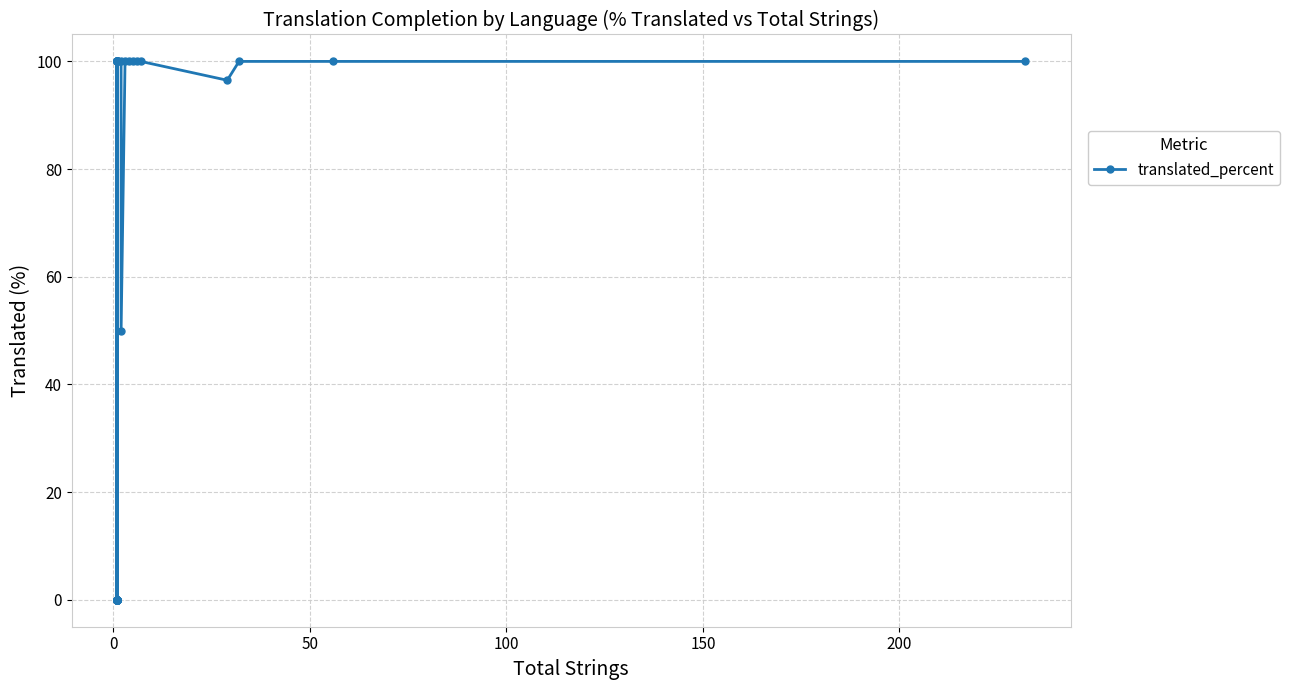

Is this an area chart (filled region under the line)?

No